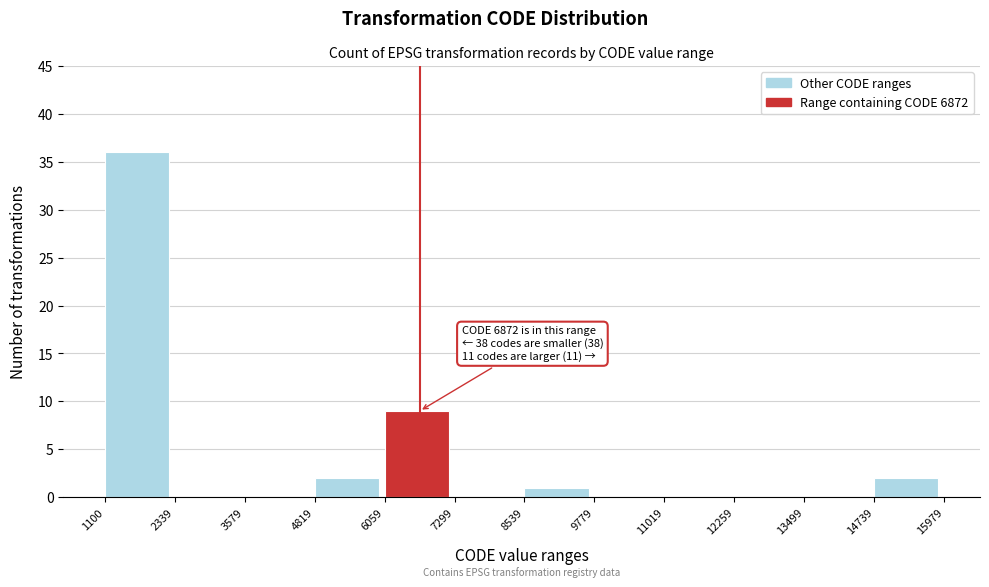

Over which range of the x-axis is the bar tallest?

1100 to 2339